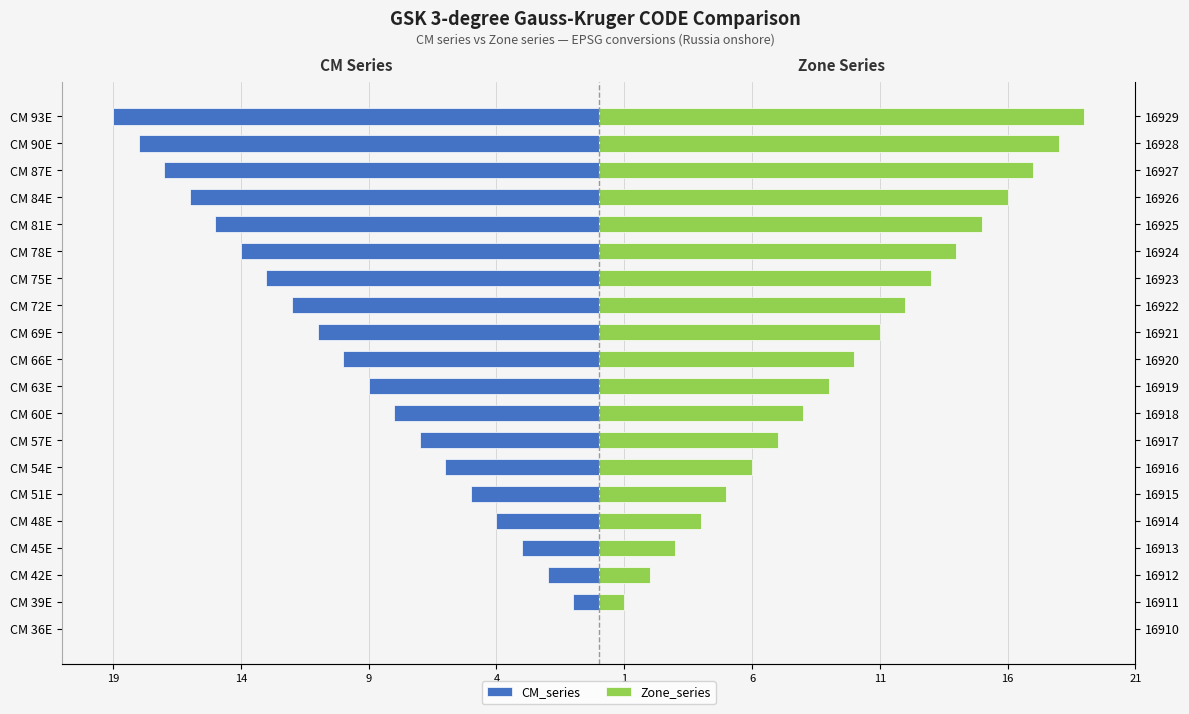

How many values in Zone_series are above zero?

19